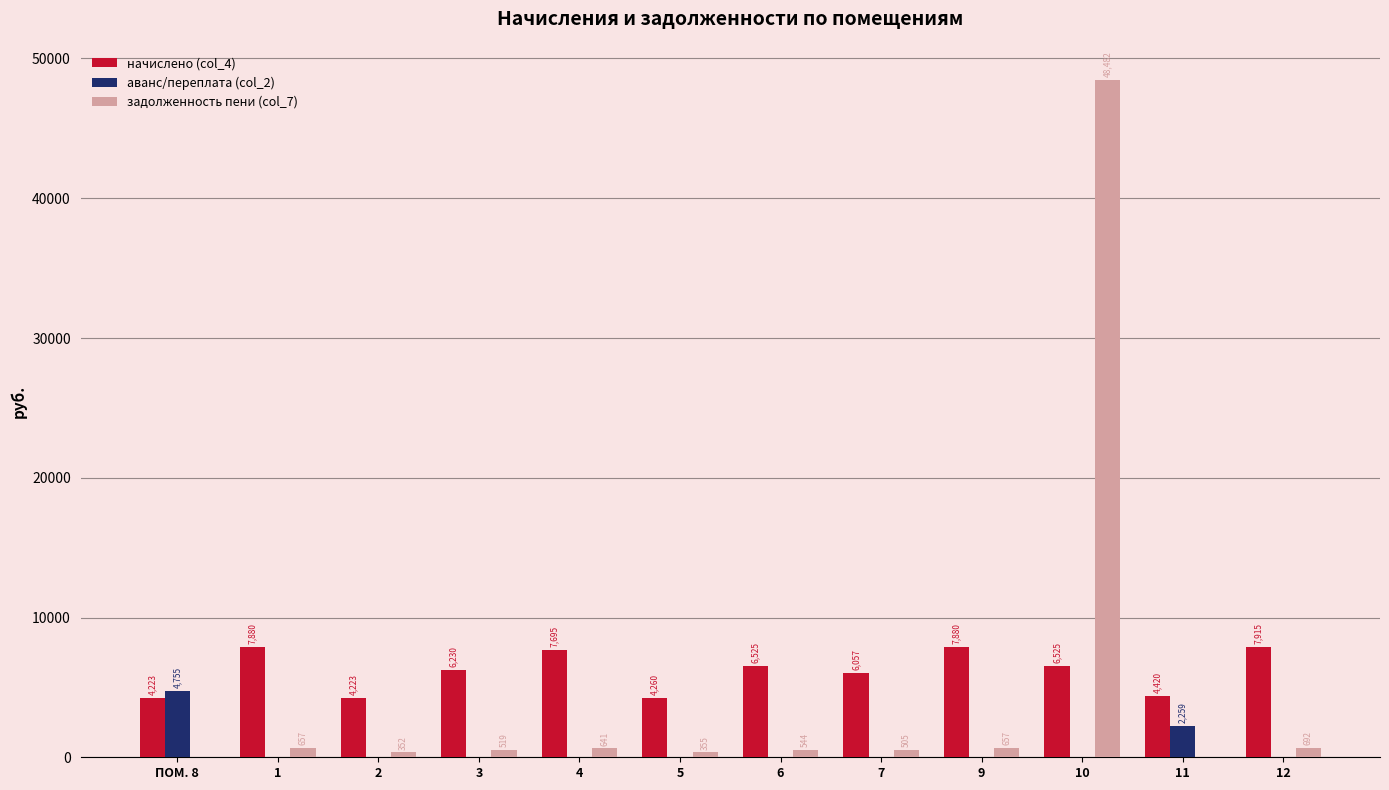

True or false: начислено (col_4) has a value of 8443.7 at 7.

False